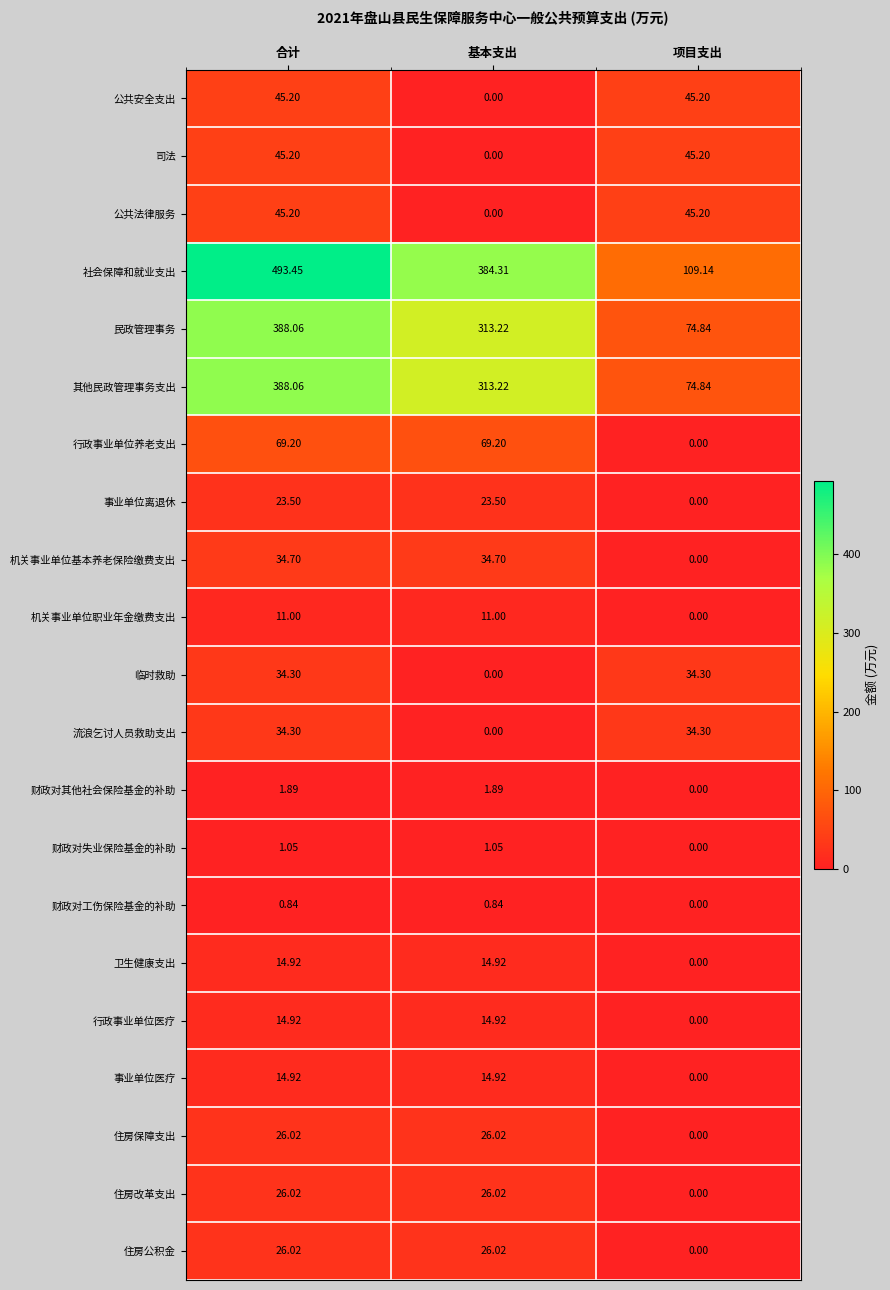

Between 合计 and 项目支出, which series saw the biggest shift?

社会保障和就业支出